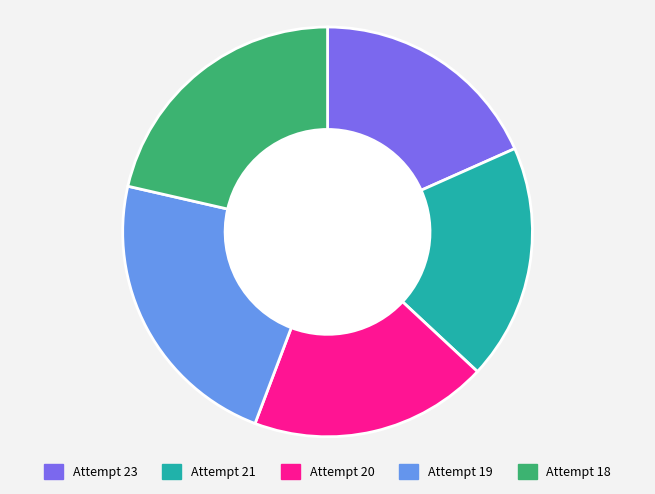

Is the sum of Attempt 21 and Attempt 18 greater than half?

No